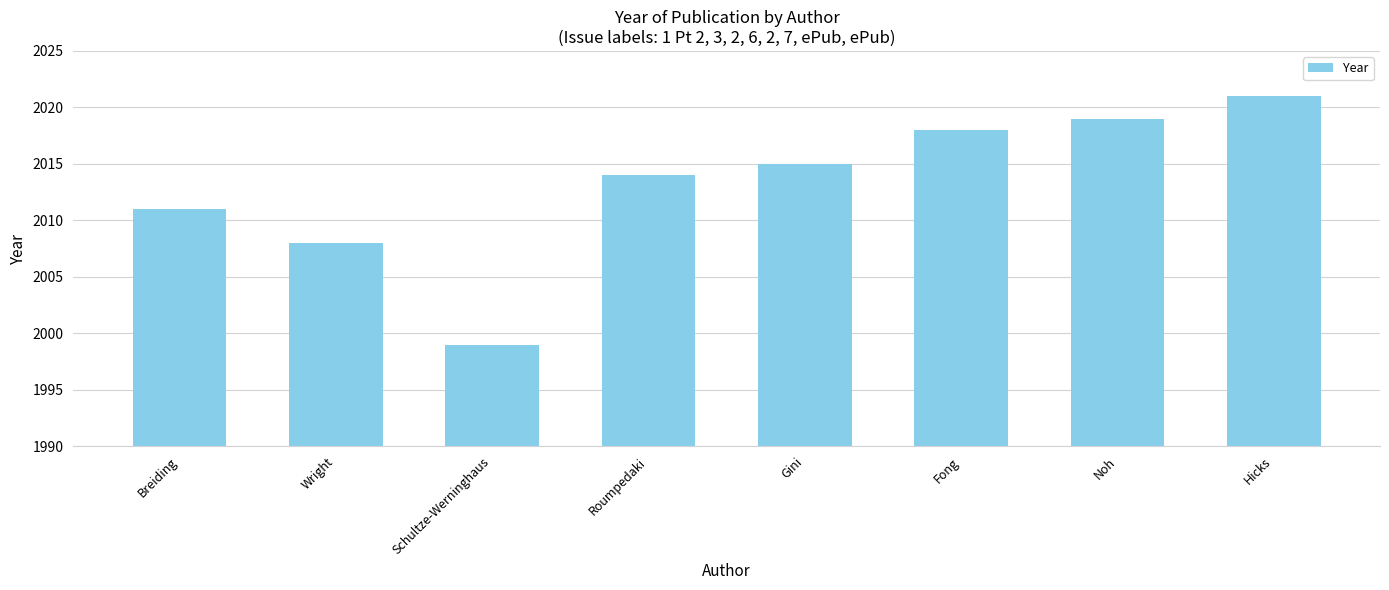

How many values are below 2015?

4